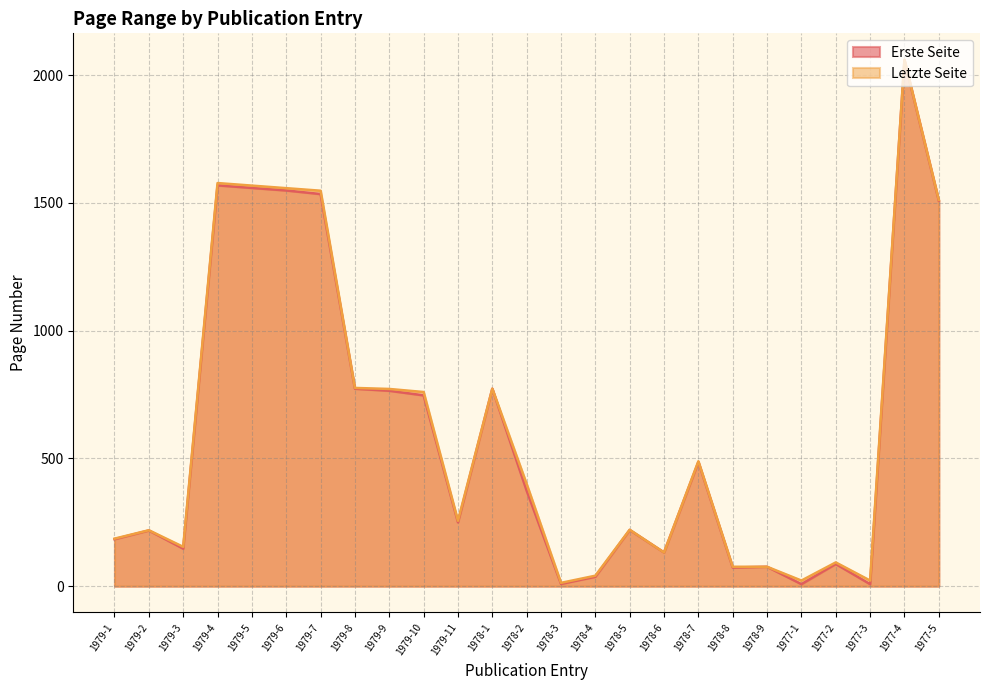

What is the minimum value shown in the chart?

8